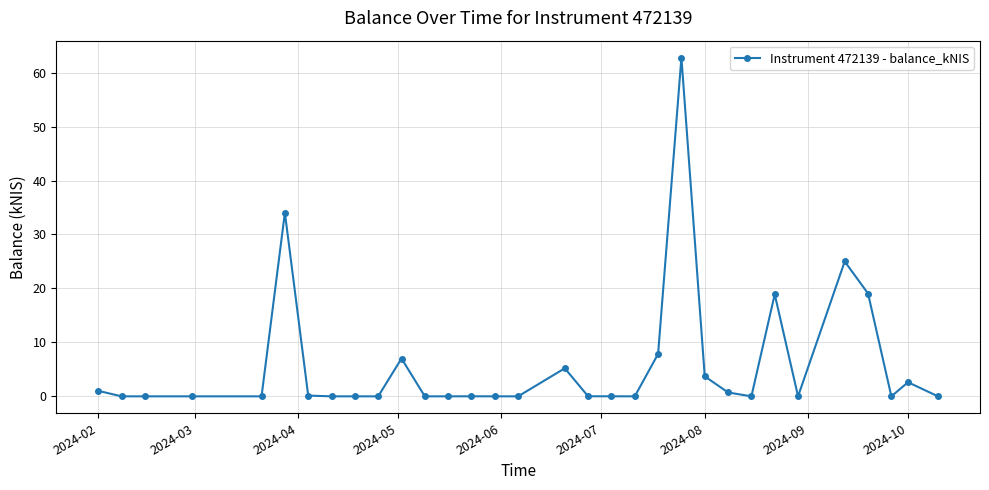

What is the greatest value displayed?

62.8